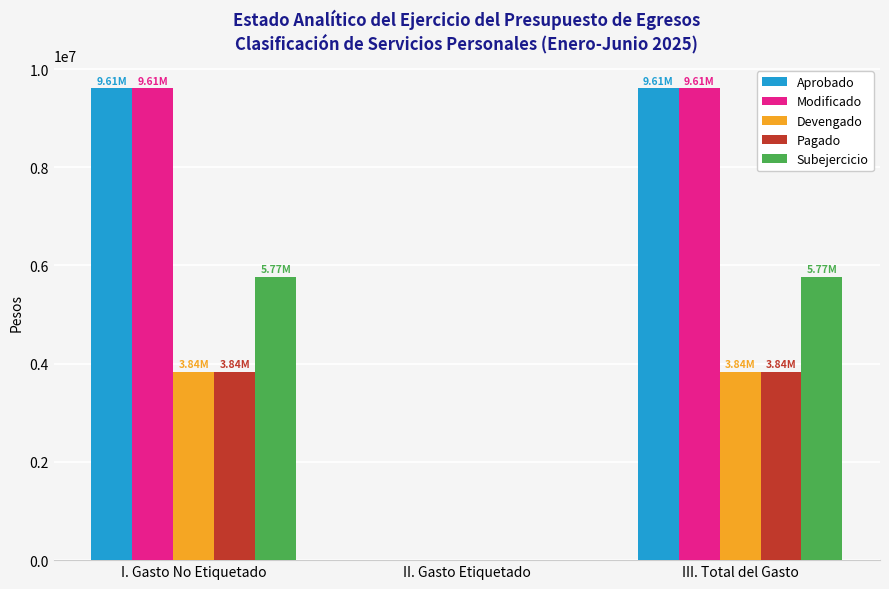

What is the sum of all Modificado values?

19212159.6